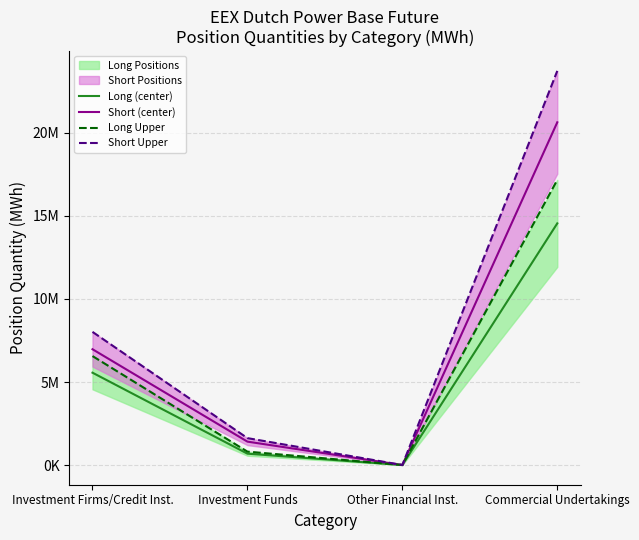

Rank the series by their maximum value, from lowest to highest.

Long (center), Long Upper, Short (center), Short Upper